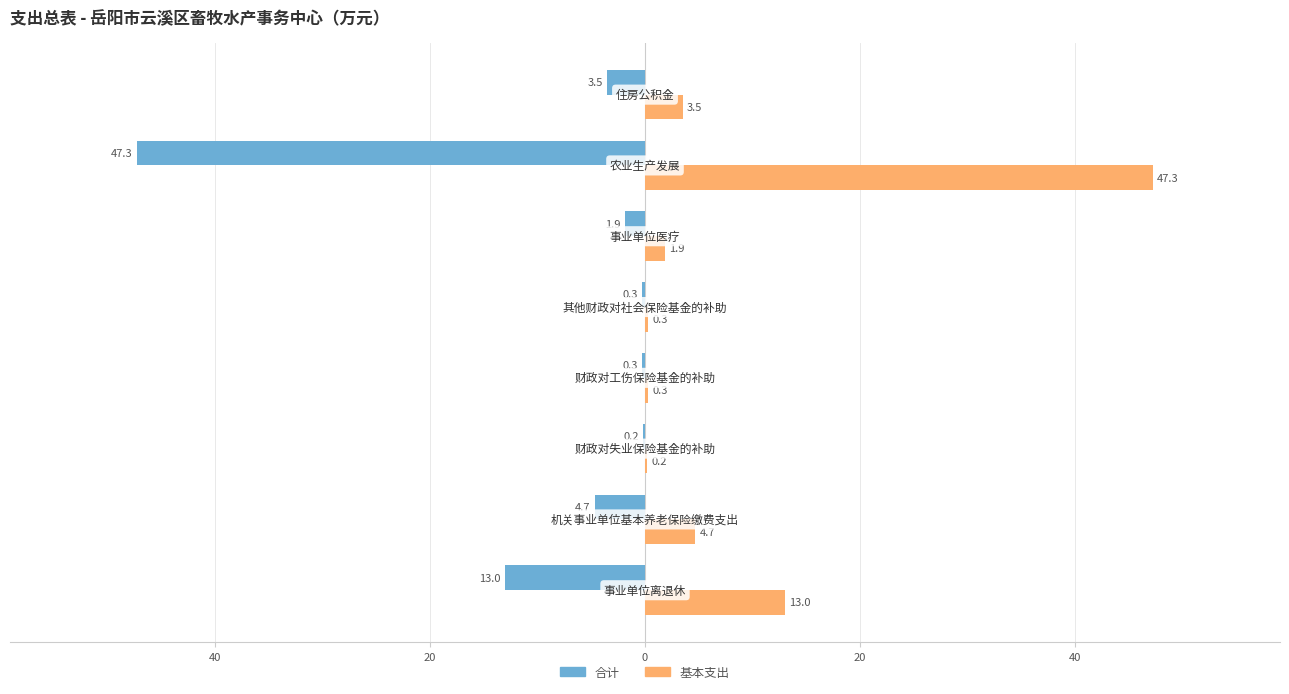

What is the average value of the 合计 series?

-8.9